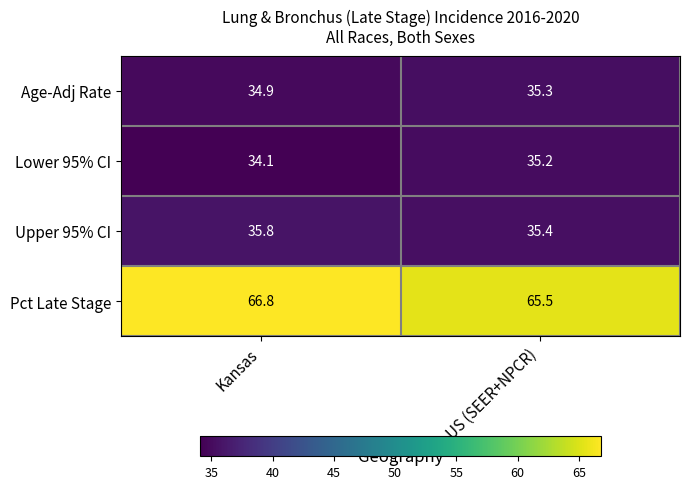

Where is Upper 95% CI nearest to the value 35?

US (SEER+NPCR)